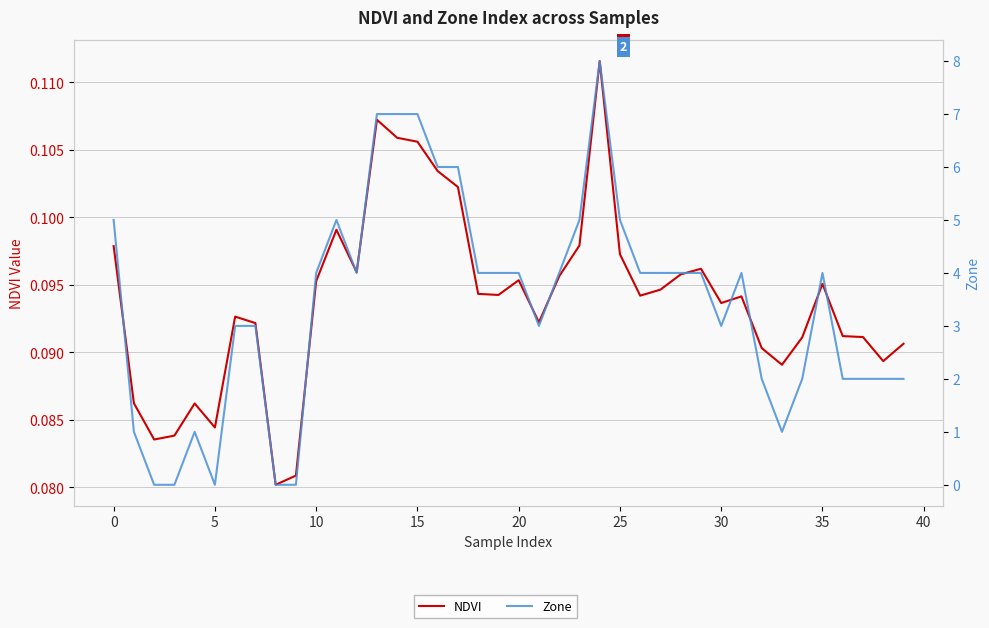

True or false: NDVI and Zone intersect in this chart.

True